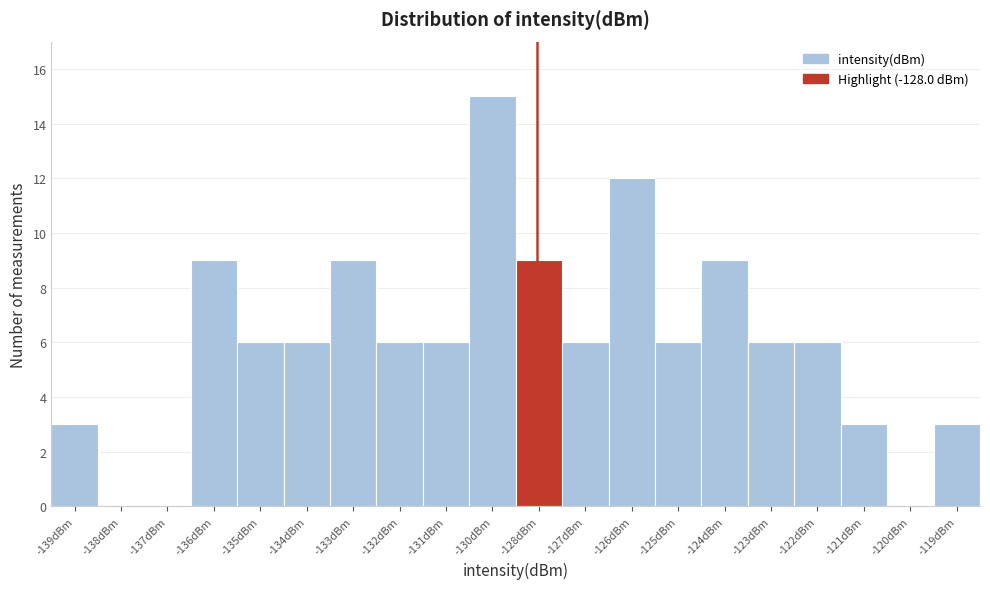

Reading left to right, what are all the values shown in this chart?

-139dBm=3	-138dBm=0	-137dBm=0	-136dBm=9	-135dBm=6	-134dBm=6	-133dBm=9	-132dBm=6	-131dBm=6	-130dBm=15	-128dBm=9	-127dBm=6	-126dBm=12	-125dBm=6	-124dBm=9	-123dBm=6	-122dBm=6	-121dBm=3	-120dBm=0	-119dBm=3